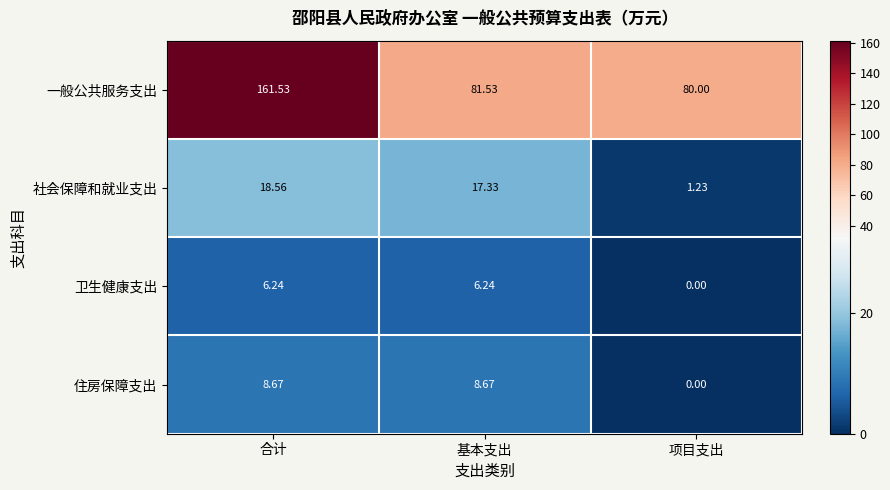

Where is 一般公共服务支出 nearest to the value 120?

基本支出